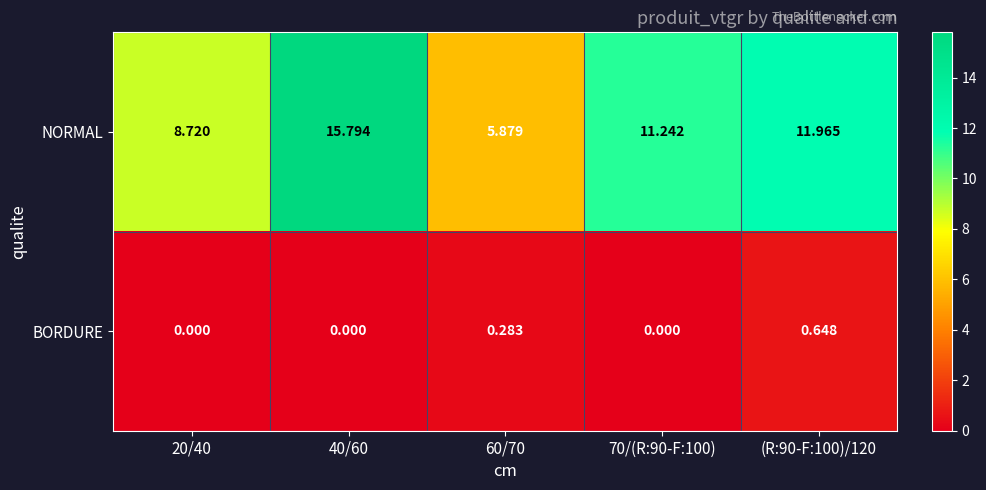

What is the maximum value shown in the chart?

15.8